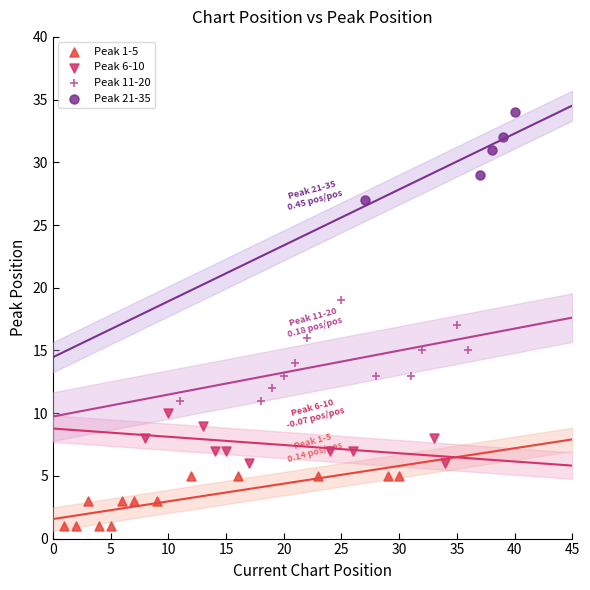

Which series reaches the maximum Y coordinate?

Peak 21-35